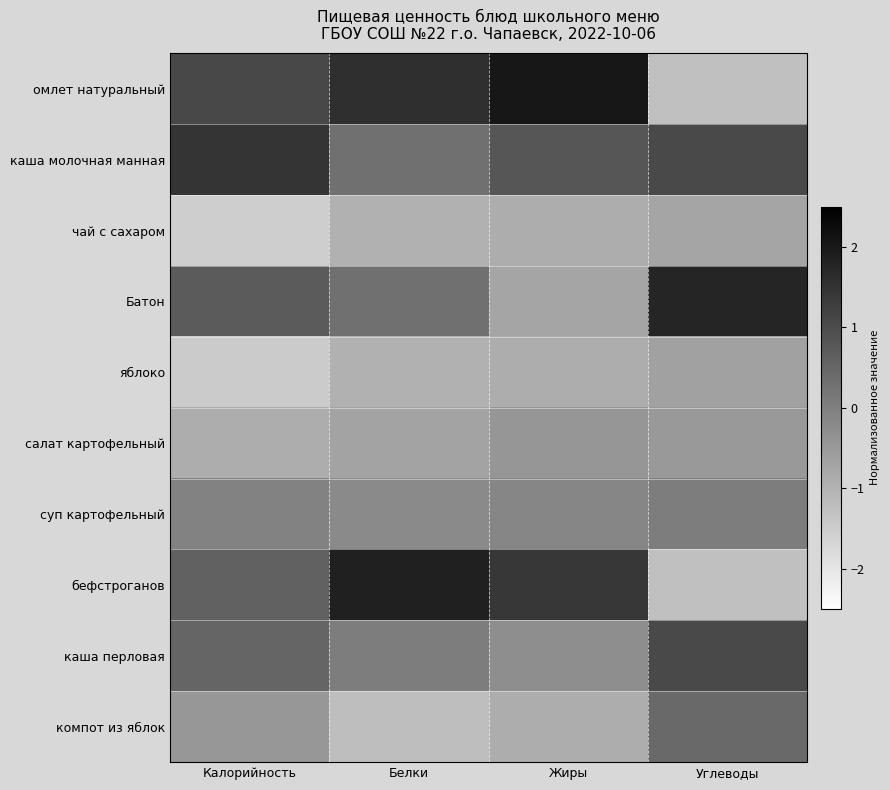

What is the maximum value shown in the chart?

2.0